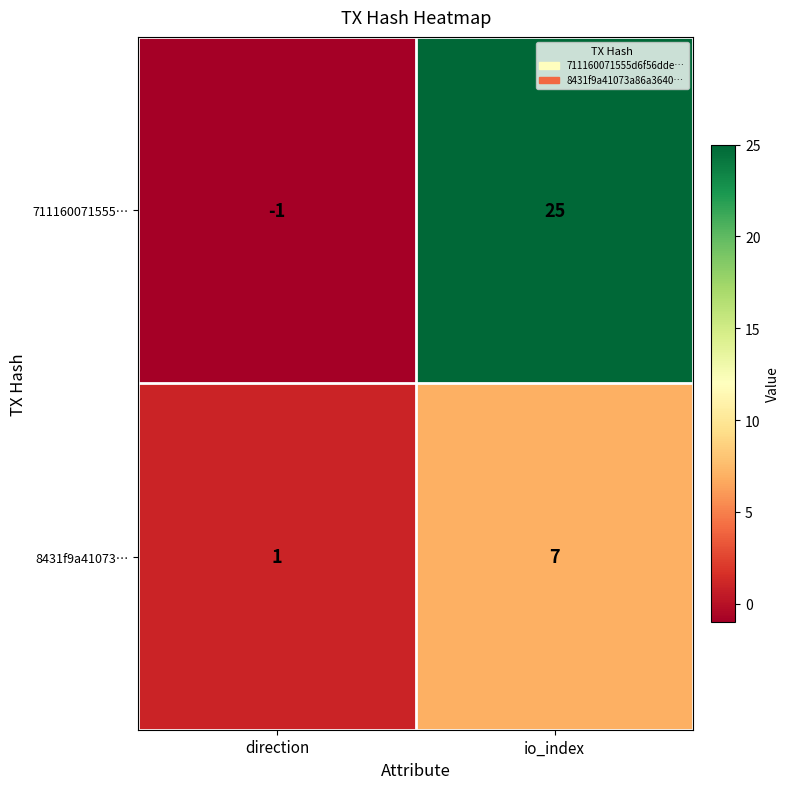

What value does the 8431f9a41073… series have at io_index?

7